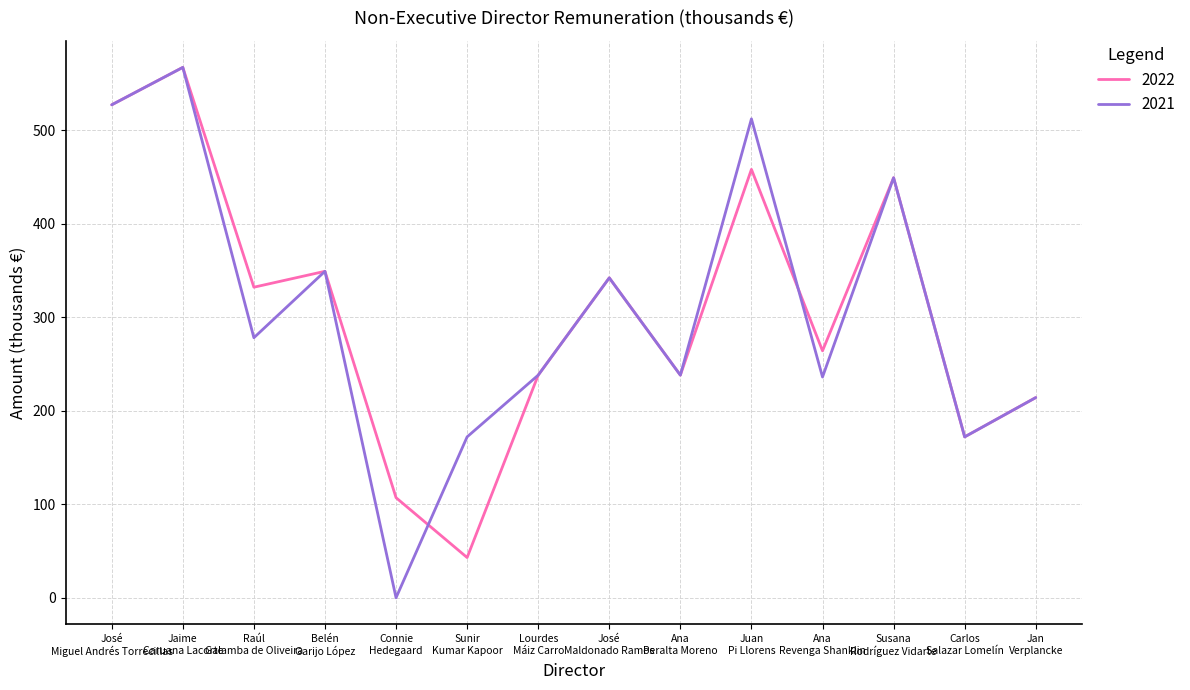

What is the maximum value for 2022?

567